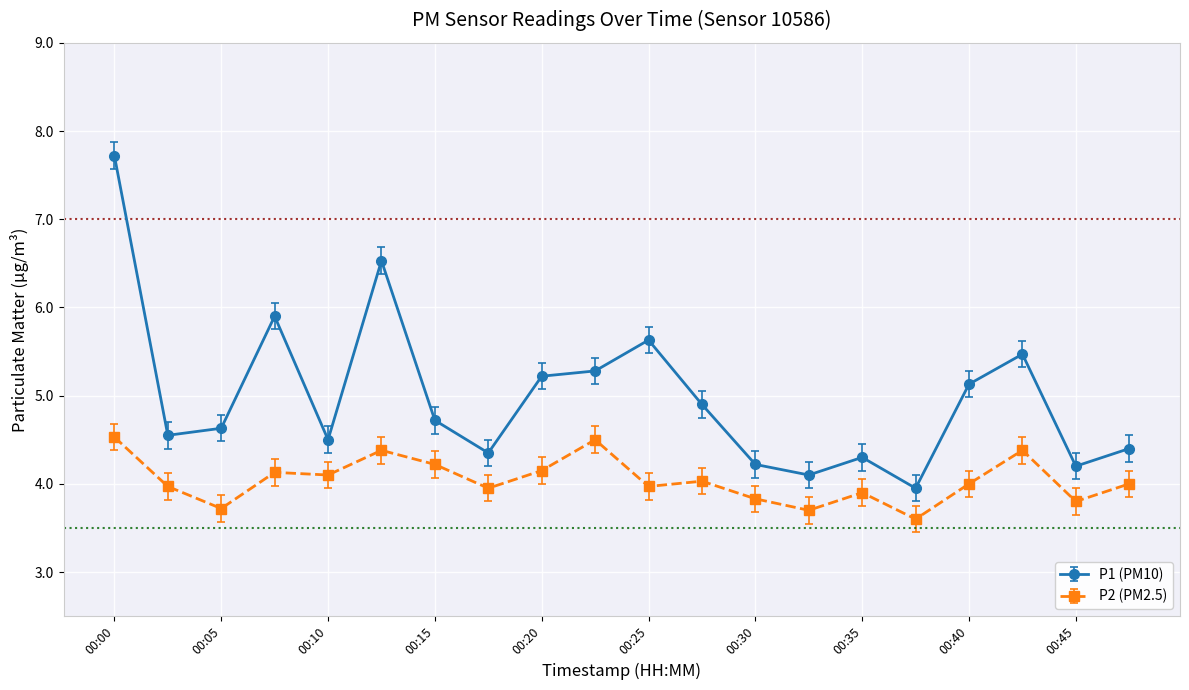

What are all the series names shown in the legend?

P1 (PM10), P2 (PM2.5)